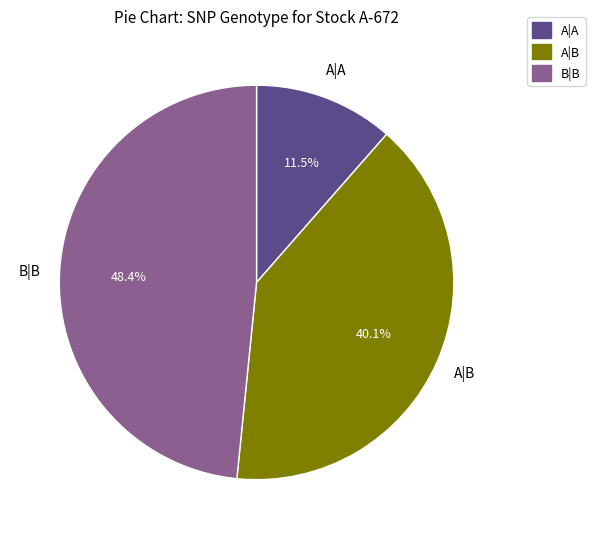

Is there any slice that represents more than half of the pie?

No